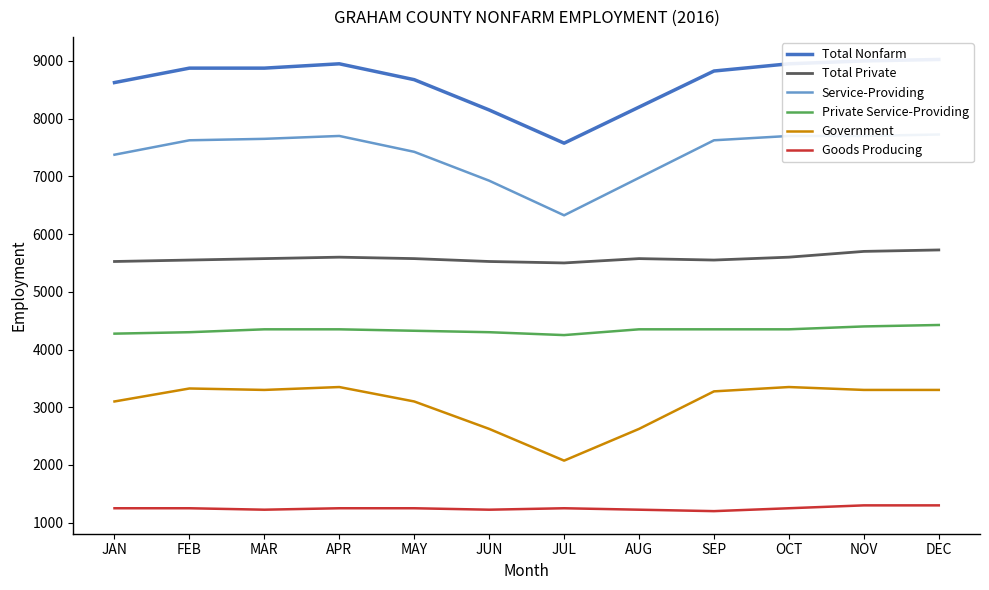

True or false: Service-Providing has a value of 4044 at DEC.

False